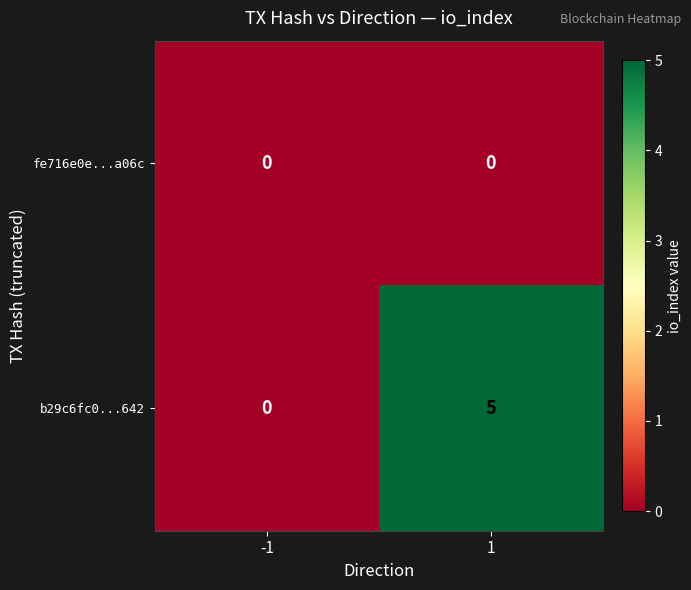

What is the difference between the b29c6fc0...642 values at 1 and -1?

5